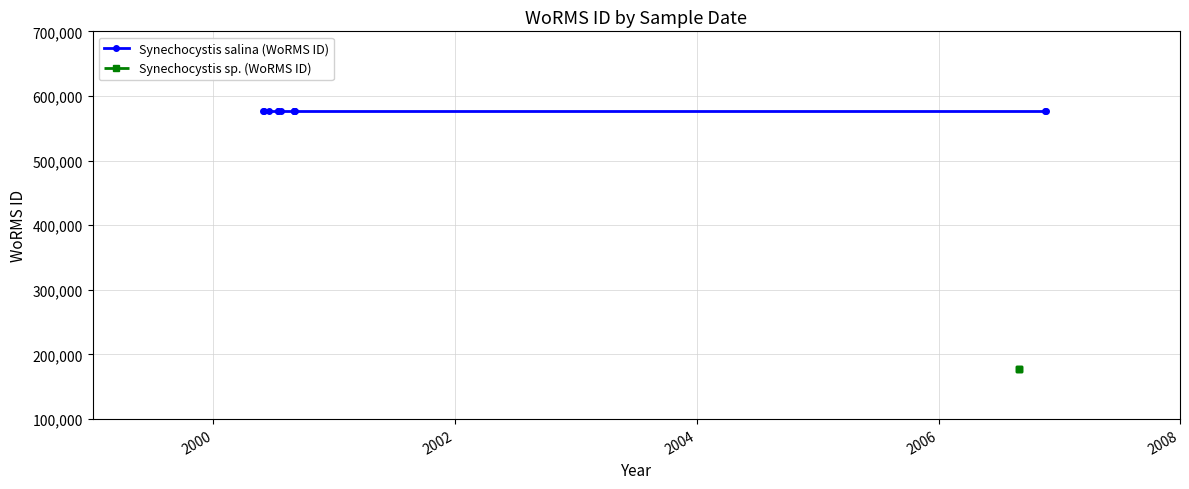

Rank the series at 2000-09-02 from lowest to highest value.

Synechocystis sp. (WoRMS ID), Synechocystis salina (WoRMS ID)